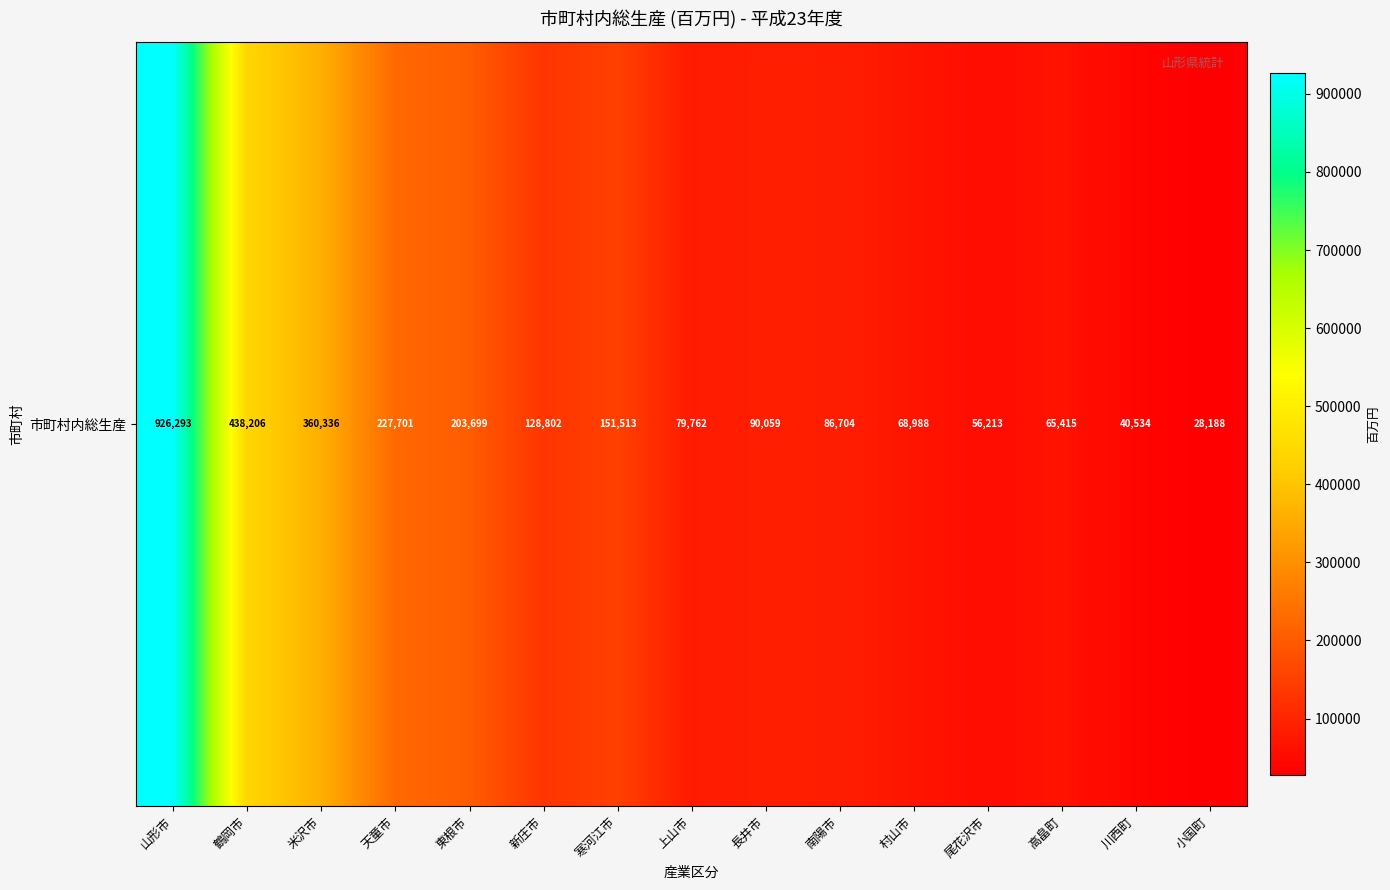

What is the smallest value displayed?

28188